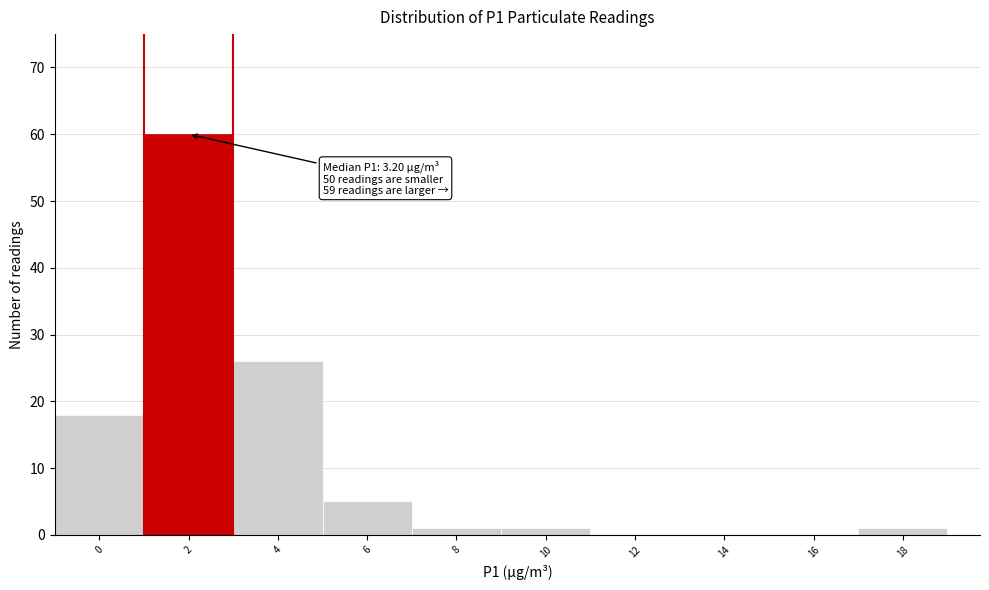

Reading left to right, extract all data points from this chart.

0=18	2=60	4=26	6=5	8=1	10=1	12=0	14=0	16=0	18=1